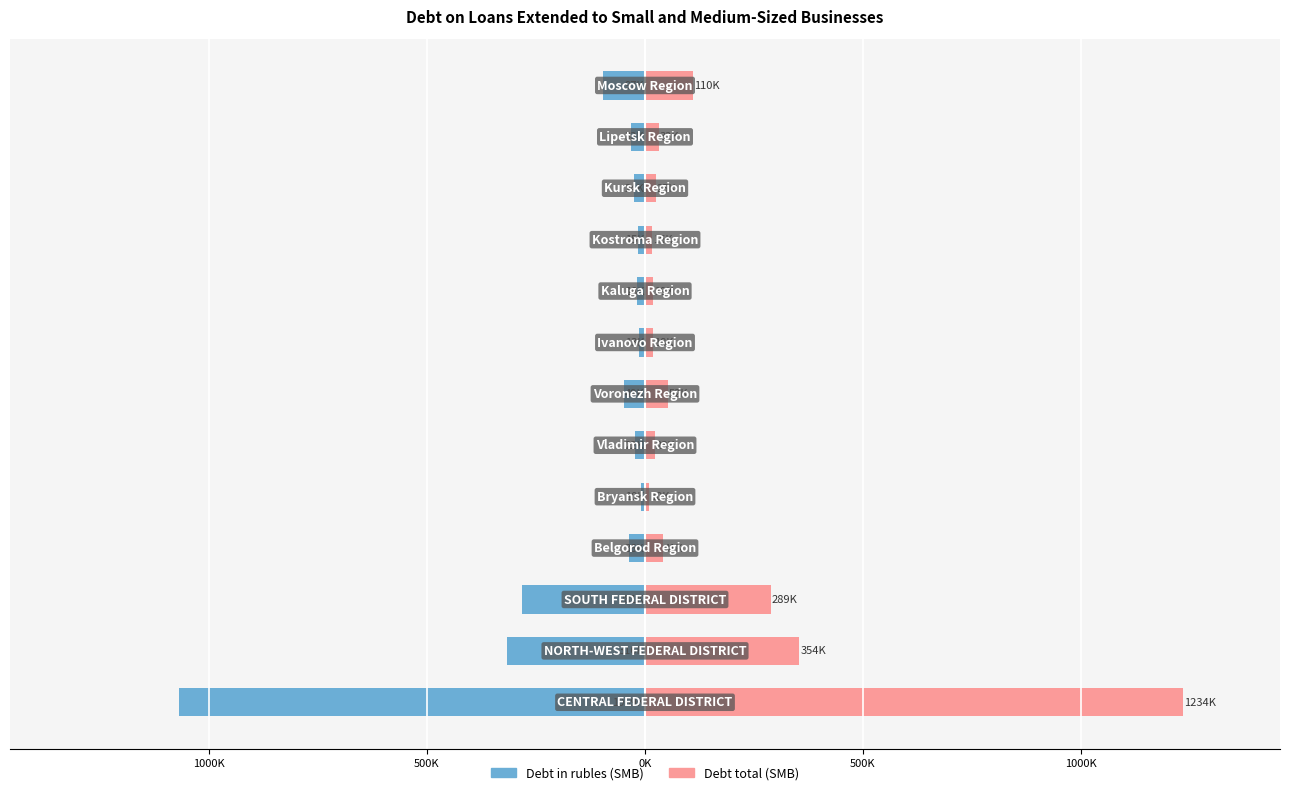

How many data points does each series have?

13